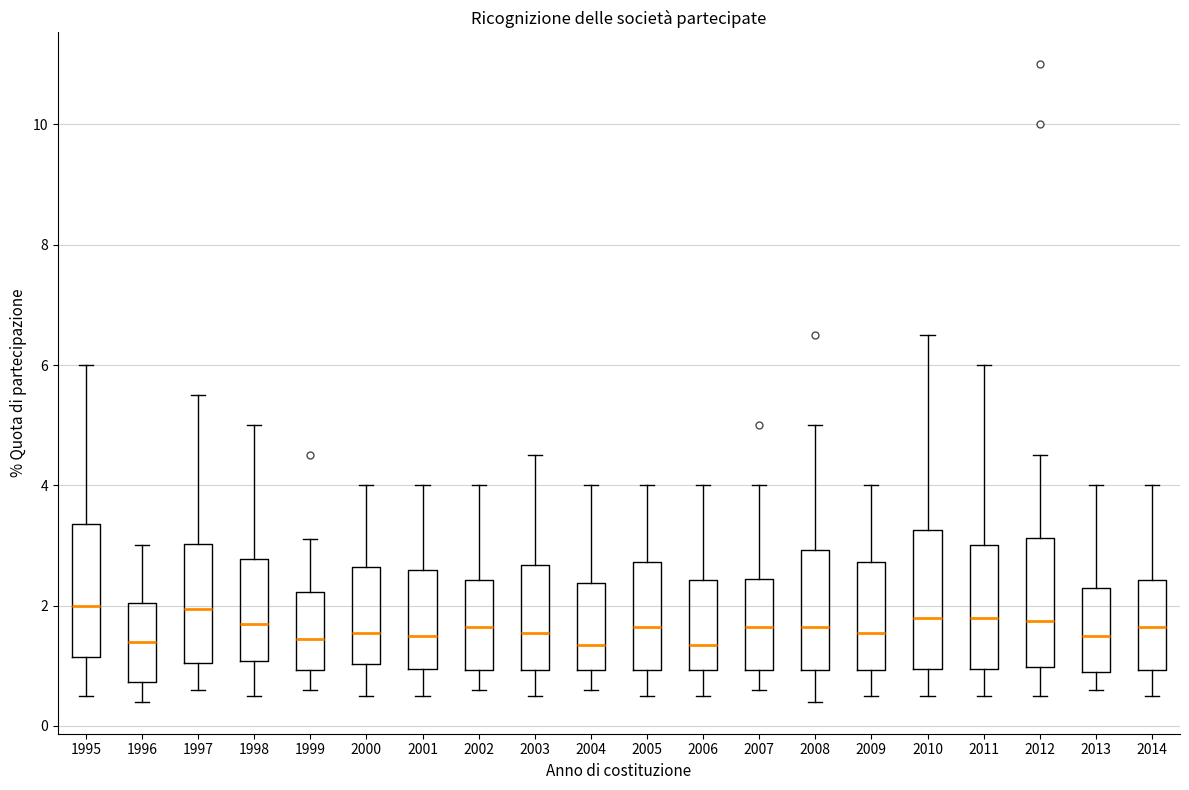

Reading left to right, transcribe this box plot: for each box, give where its median line is, the range the box spans, and where its two whiskers end, as read against the y-axis. The values are not printed on the chart, so give them approximately, as read against the axis.

1995: median 2.0, box 1.2 to 3.4, whiskers 0.6 to 6.0
1996: median 1.4, box 0.8 to 2.0, whiskers 0.4 to 3.0
1997: median 2.0, box 1.0 to 3.0, whiskers 0.6 to 5.6
1998: median 1.8, box 1.0 to 2.8, whiskers 0.6 to 5.0
1999: median 1.4, box 1.0 to 2.2, whiskers 0.6 to 3.2
2000: median 1.6, box 1.0 to 2.6, whiskers 0.6 to 4.0
2001: median 1.6, box 1.0 to 2.6, whiskers 0.6 to 4.0
2002: median 1.6, box 1.0 to 2.4, whiskers 0.6 to 4.0
2003: median 1.6, box 1.0 to 2.6, whiskers 0.6 to 4.6
2004: median 1.4, box 1.0 to 2.4, whiskers 0.6 to 4.0
2005: median 1.6, box 1.0 to 2.8, whiskers 0.6 to 4.0
2006: median 1.4, box 1.0 to 2.4, whiskers 0.6 to 4.0
2007: median 1.6, box 1.0 to 2.4, whiskers 0.6 to 4.0
2008: median 1.6, box 1.0 to 3.0, whiskers 0.4 to 5.0
2009: median 1.6, box 1.0 to 2.8, whiskers 0.6 to 4.0
2010: median 1.8, box 1.0 to 3.2, whiskers 0.6 to 6.6
2011: median 1.8, box 1.0 to 3.0, whiskers 0.6 to 6.0
2012: median 1.8, box 1.0 to 3.2, whiskers 0.6 to 4.6
2013: median 1.6, box 1.0 to 2.4, whiskers 0.6 to 4.0
2014: median 1.6, box 1.0 to 2.4, whiskers 0.6 to 4.0